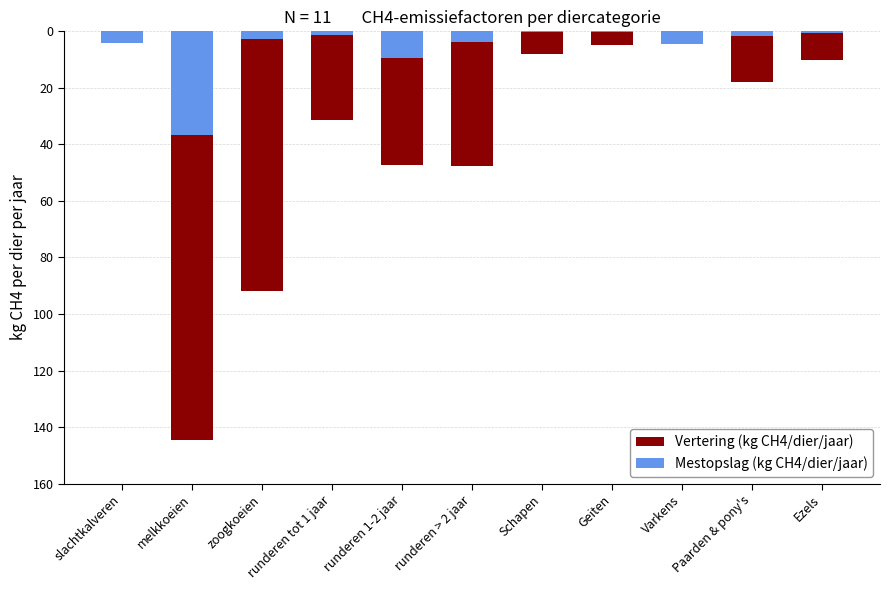

What is the sum of the Vertering (kg CH4/dier/jaar) values at Varkens and slachtkalveren?

-5.5